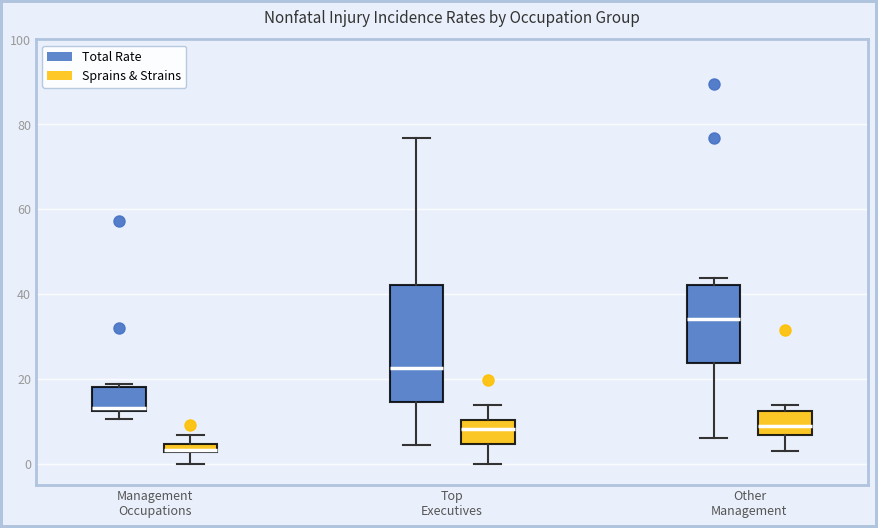

Which box is the tallest, from its lower edge to its upper edge?

Top Executives (Total Rate)